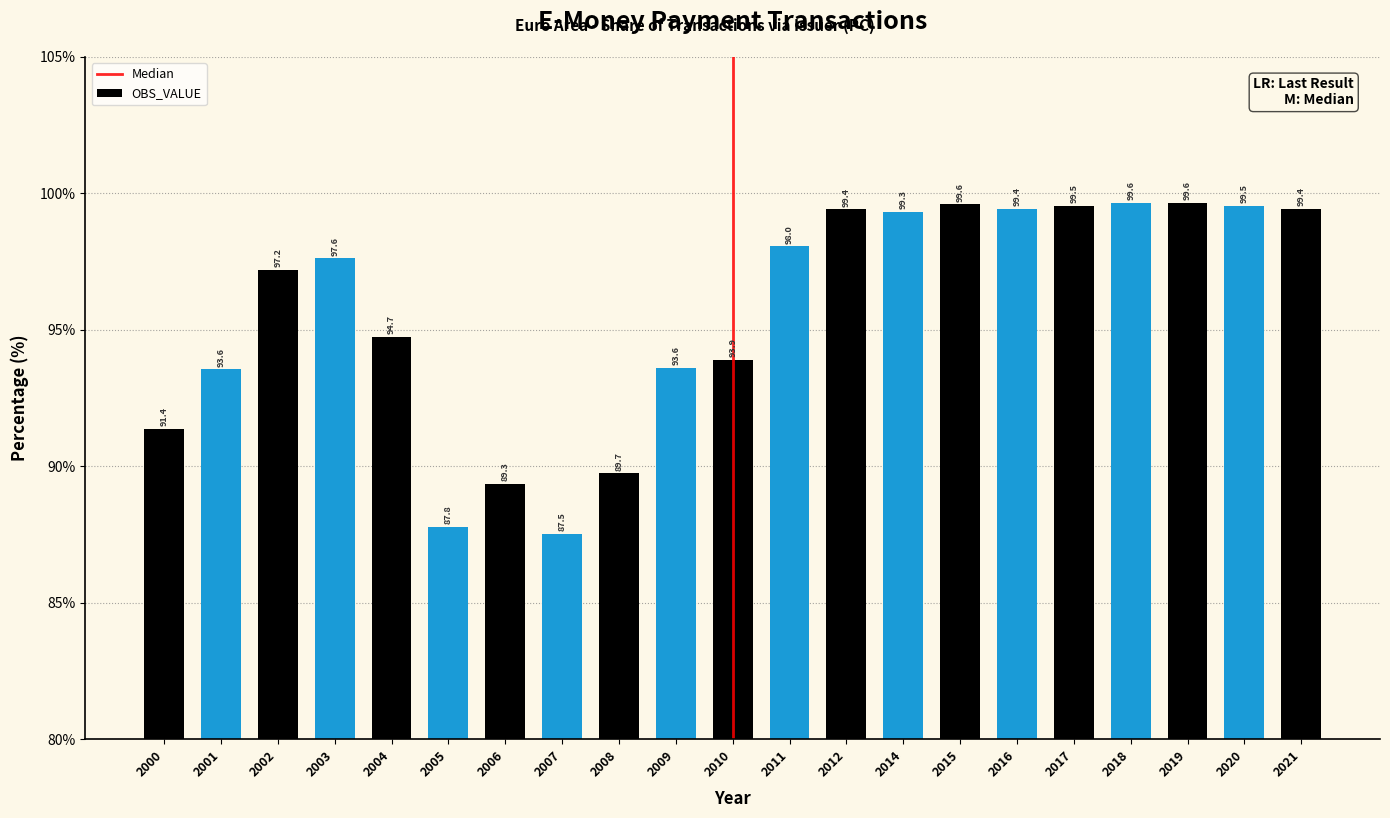

Reading left to right, transcribe all the data shown in this chart.

91.4	93.6	97.2	97.6	94.7	87.8	89.3	87.5	89.7	93.6	93.9	98.0	99.4	99.3	99.6	99.4	99.5	99.6	99.6	99.5	99.4